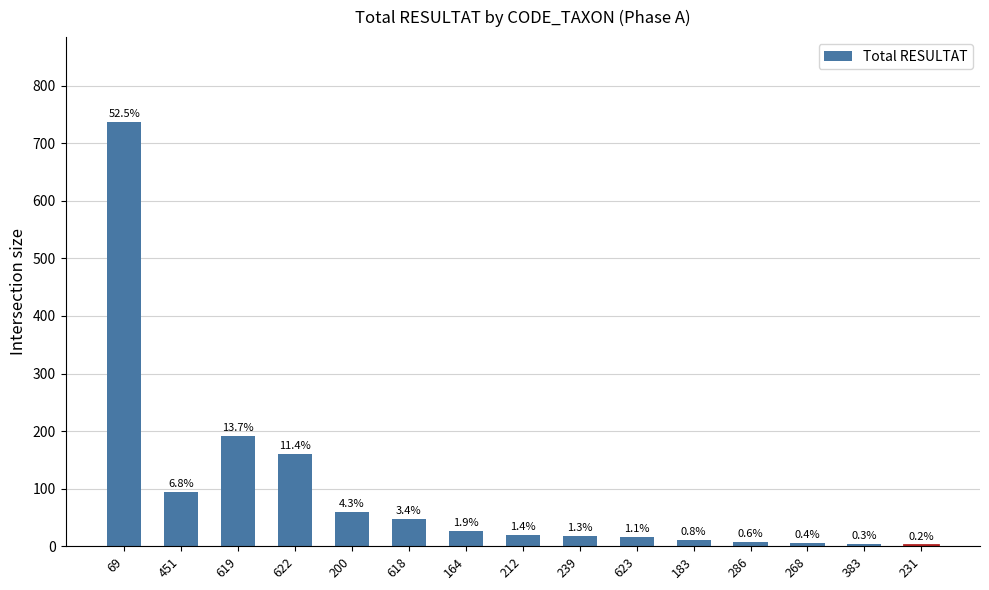

The chart shows a value of 183 at 69. True or false?

False